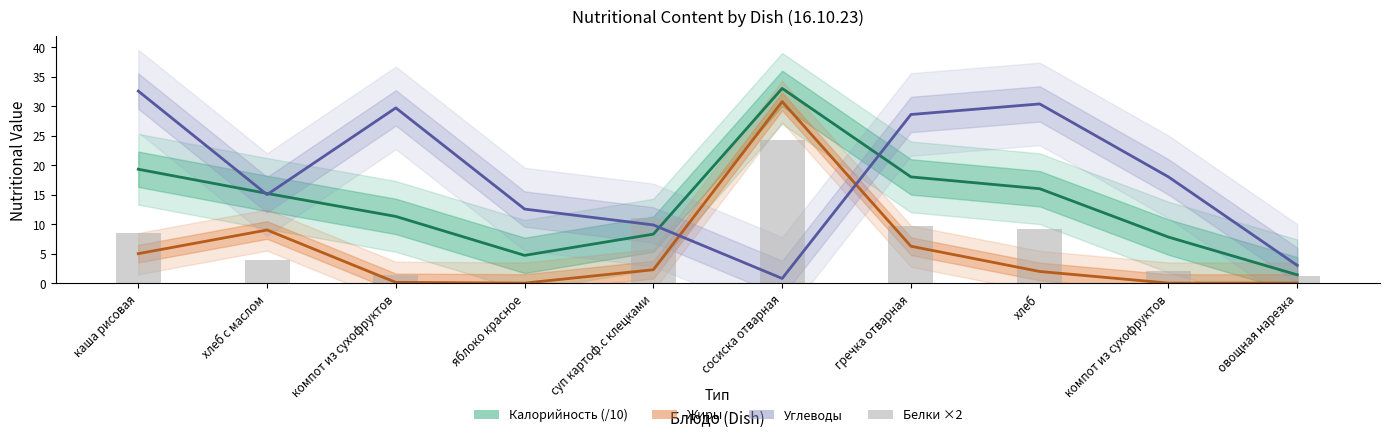

What is the difference between the maximum and minimum values in the Жиры series?

30.8